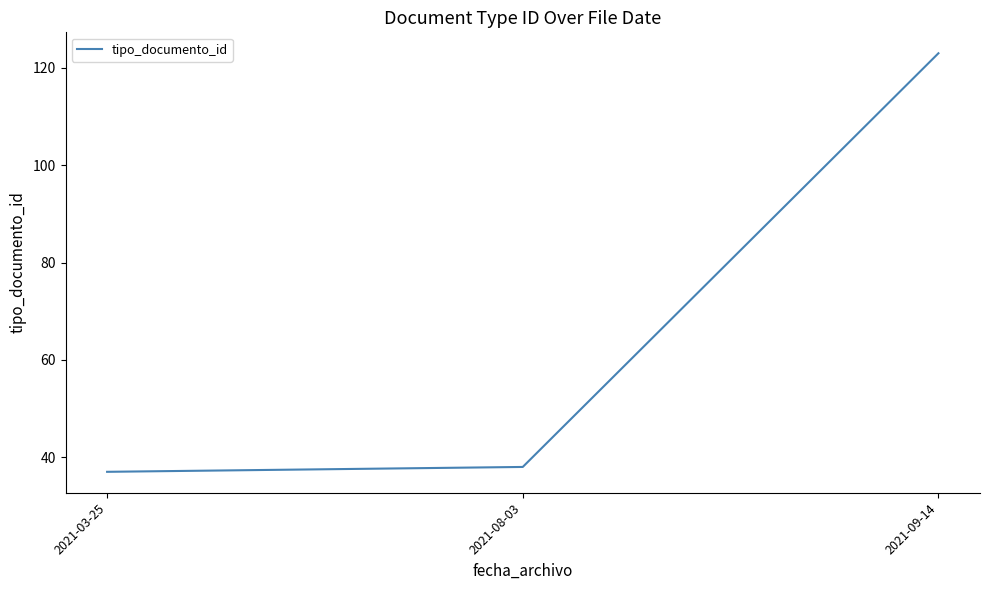

Which category has the lowest value across all series?

2021-03-25